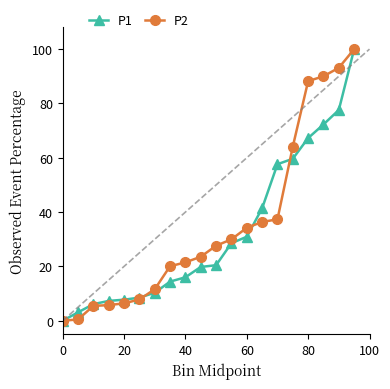

At how many categories does at least one series exceed 86?

4